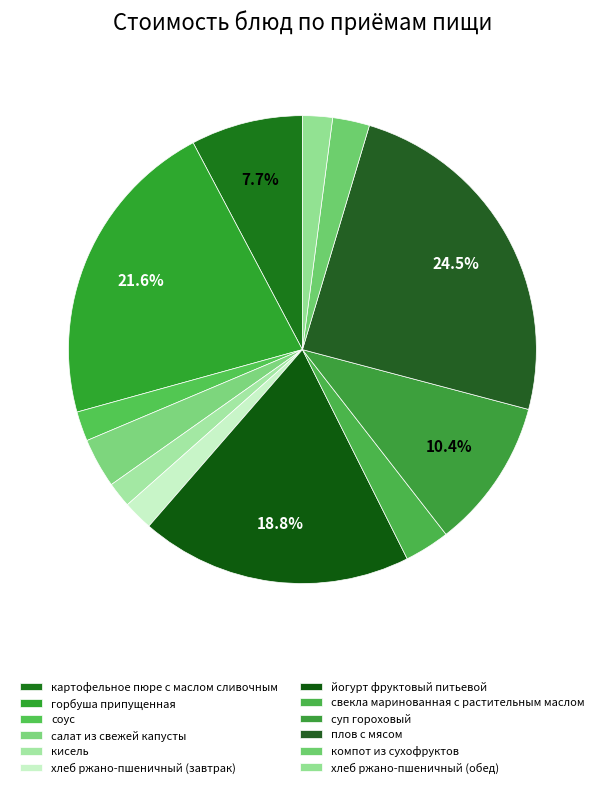

Count the number of slices in the pie.

12